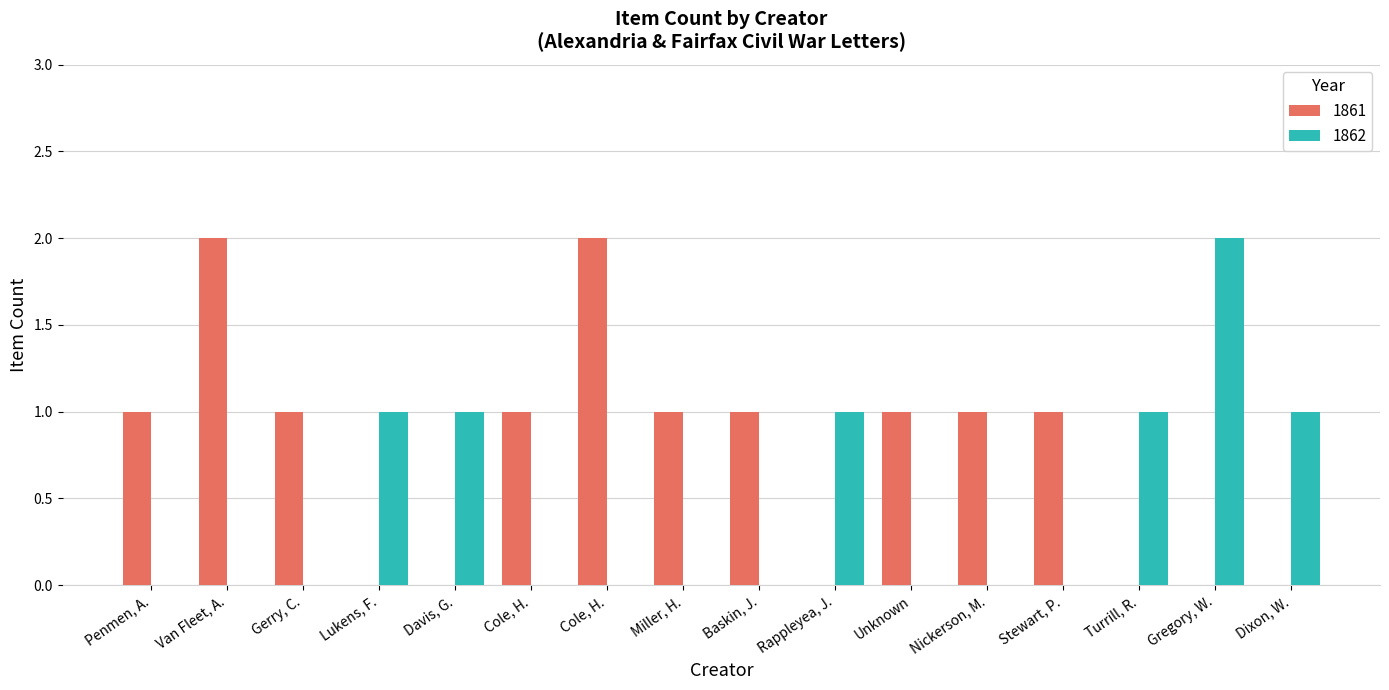

How many distinct data groups are displayed?

2